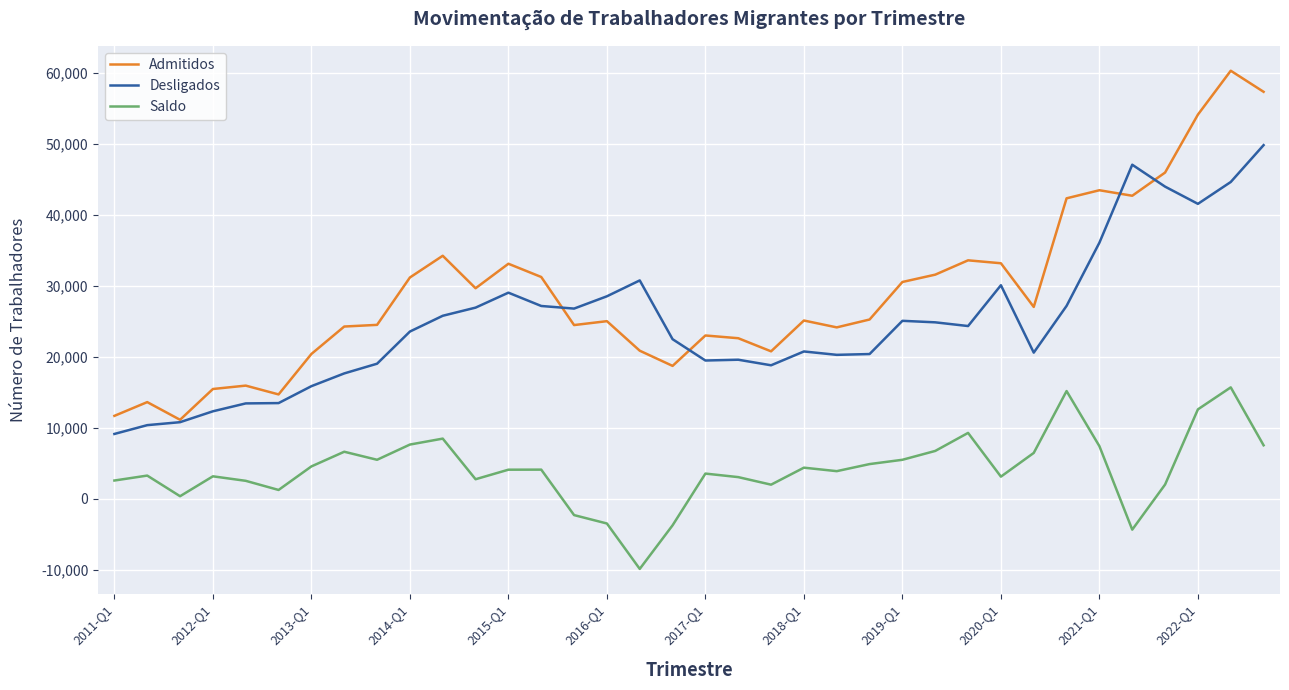

Rank the series by their average value, from highest to lowest.

Admitidos, Desligados, Saldo